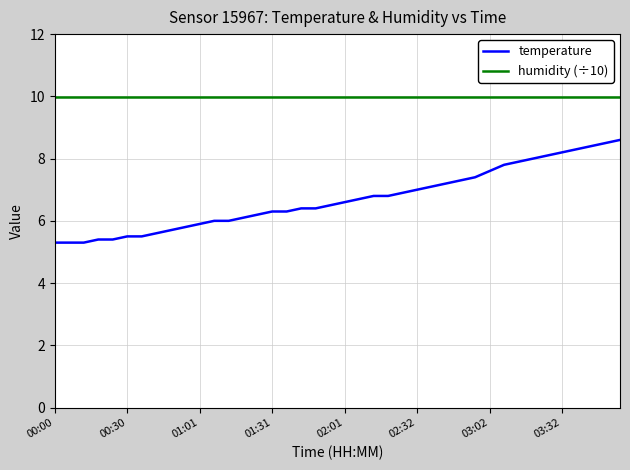

True or false: humidity (÷10) and temperature intersect in this chart.

False